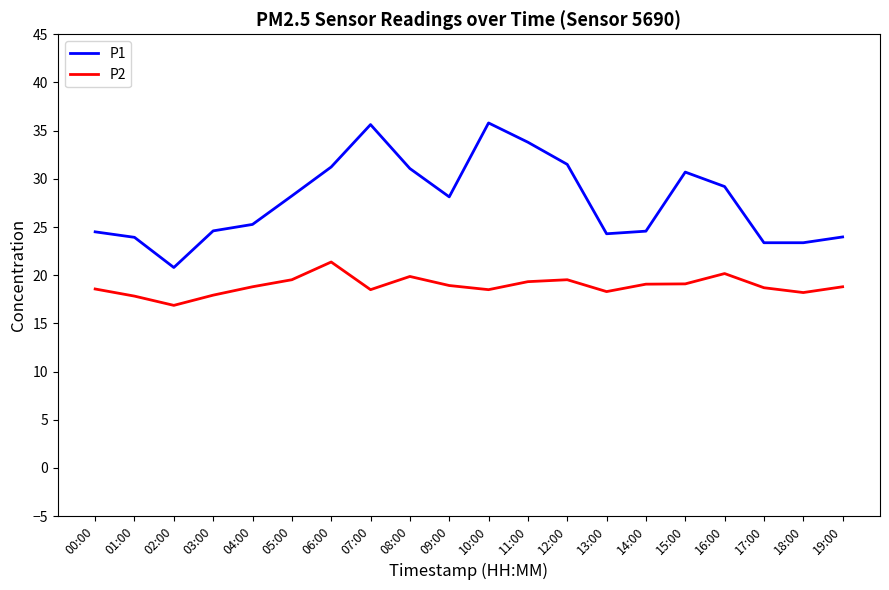

Which series has the largest total across all categories?

P1